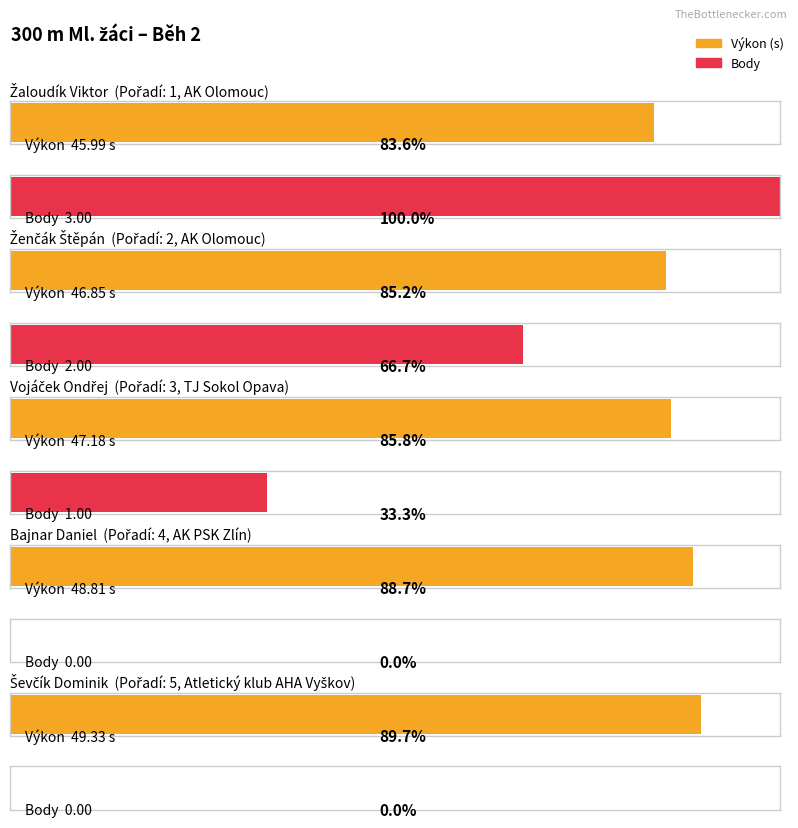

The Výkon series shows 72.5 at Žaloudík Viktor. True or false?

False